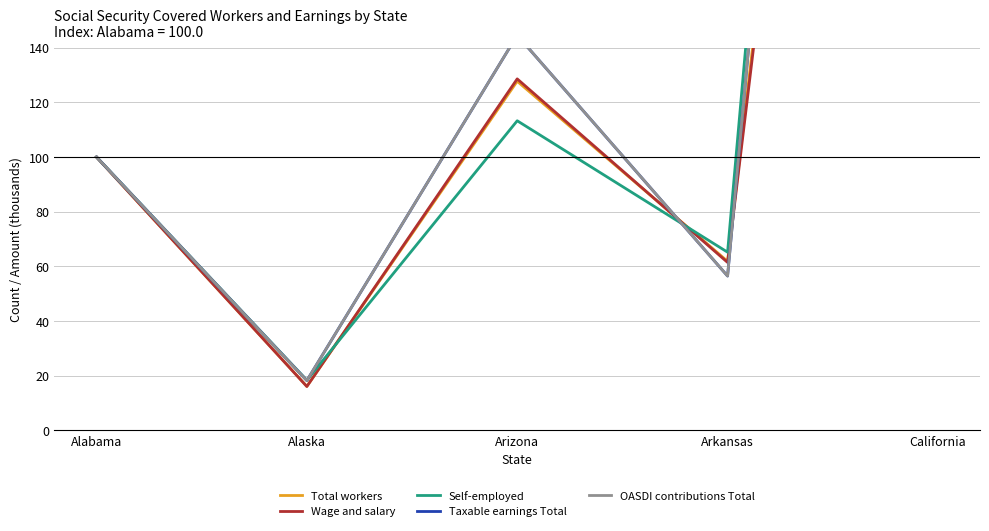

Does the chart have visible grid lines?

Yes